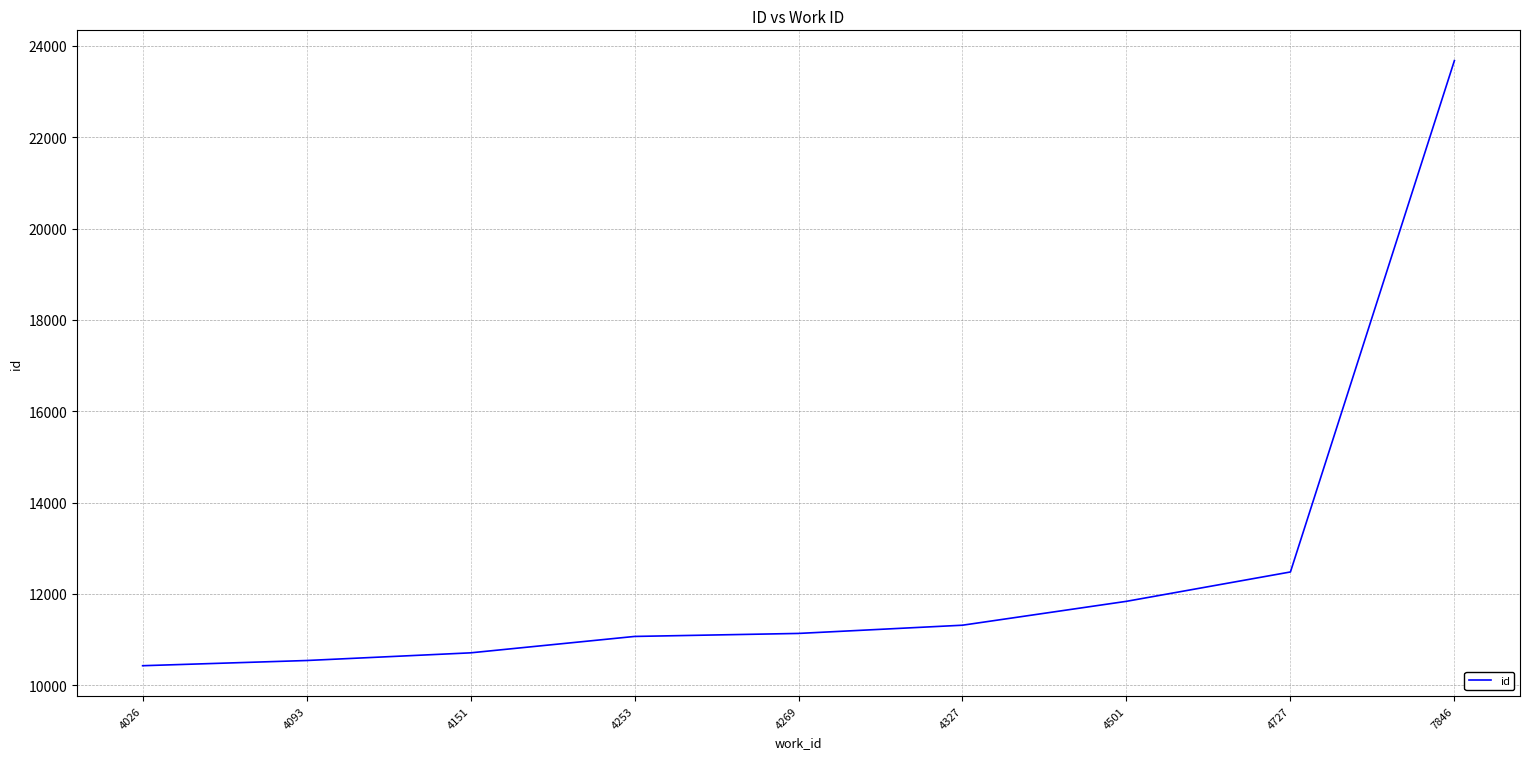

Reading left to right, extract all data points from this chart.

10428	10542	10710	11069	11135	11315	11838	12481	23678